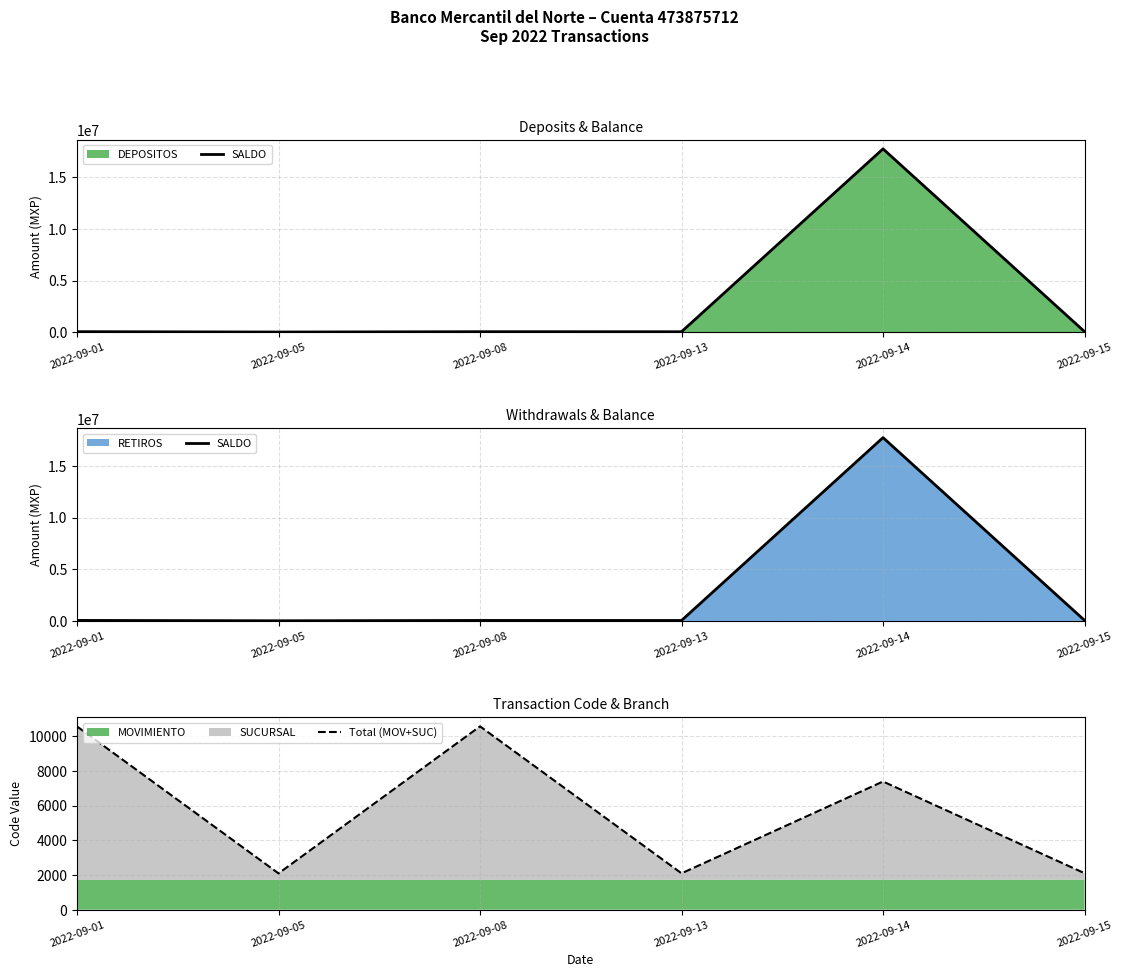

At how many categories does at least one series exceed 3671455?

1